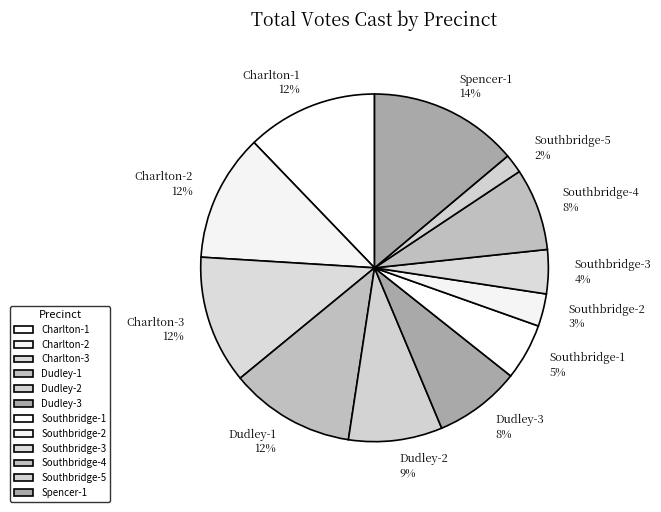

Is the sum of Dudley-3 and Southbridge-5 greater than half?

No